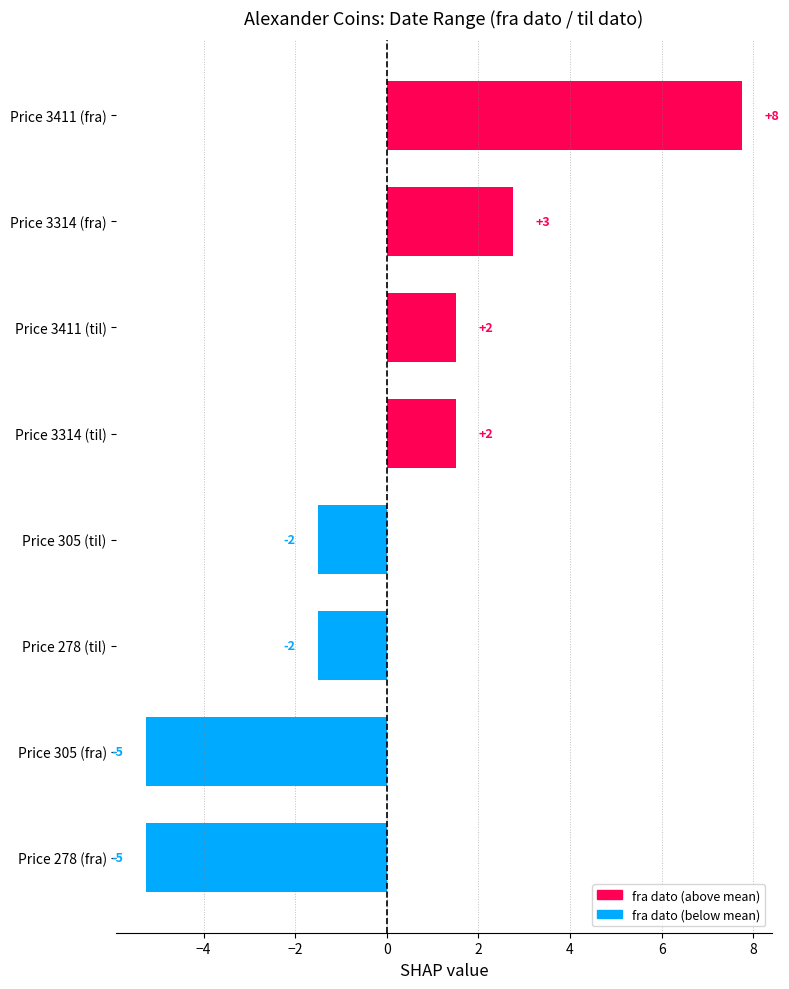

How many bars are there in total?

8